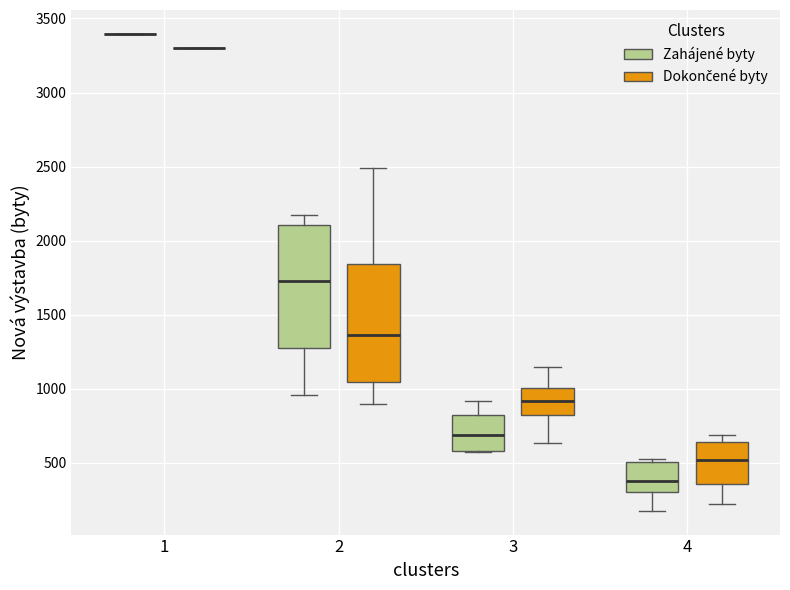

Where does the upper whisker of the box for 2 (Zahájené byty) end on the y-axis? The values are not printed on the chart, so give them approximately, as read against the axis.

2150